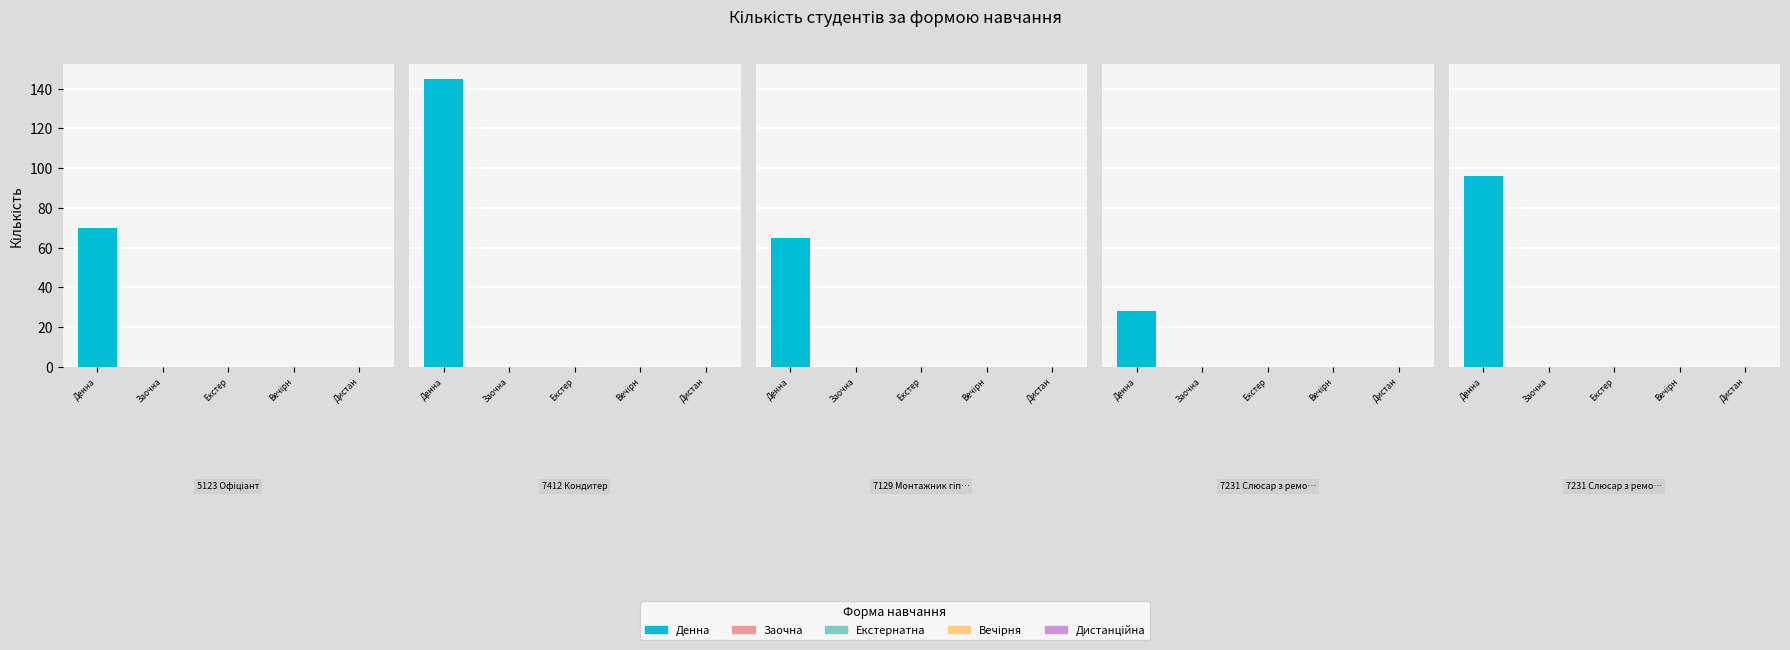

Count the number of categories in the chart.

5